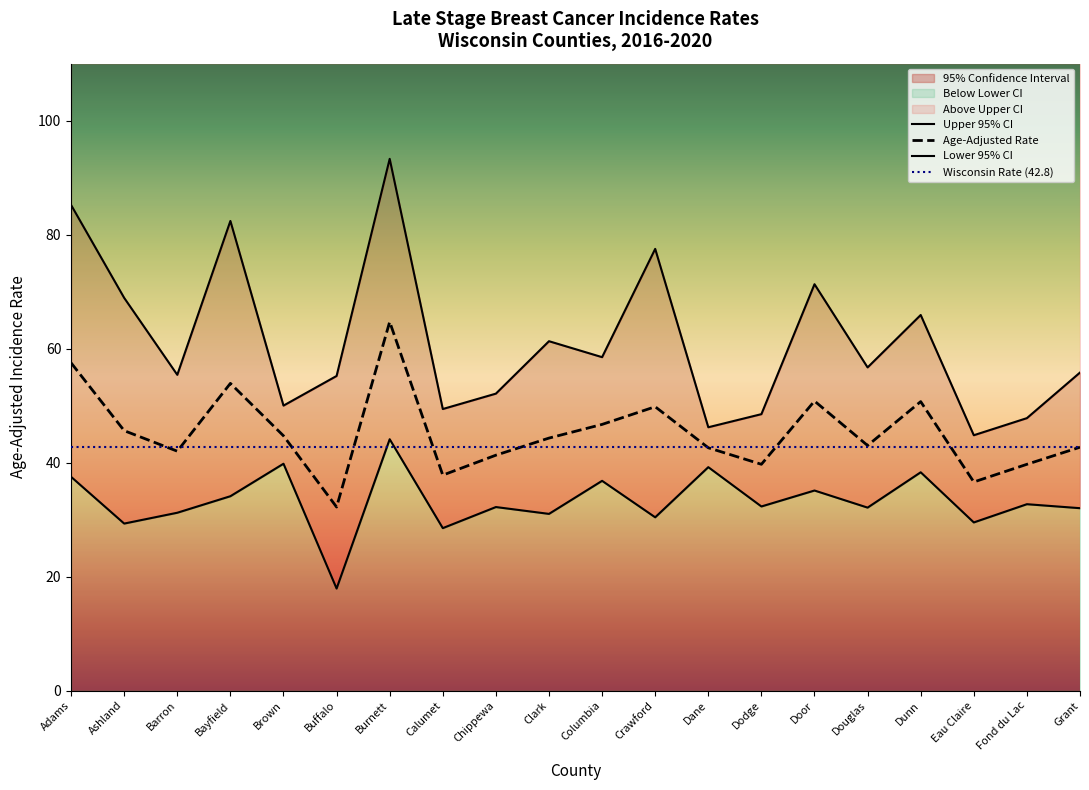

True or false: Lower 95% CI and Age-Adjusted Rate cross at least once.

False